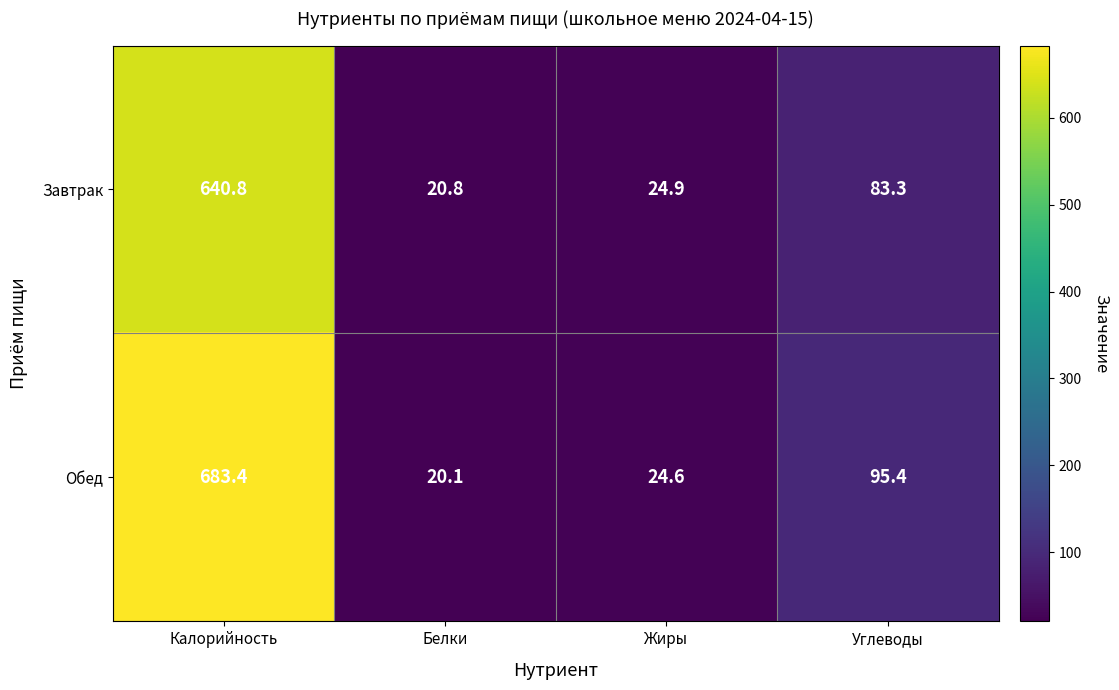

Between Калорийность and Жиры, which series saw the biggest shift?

Обед